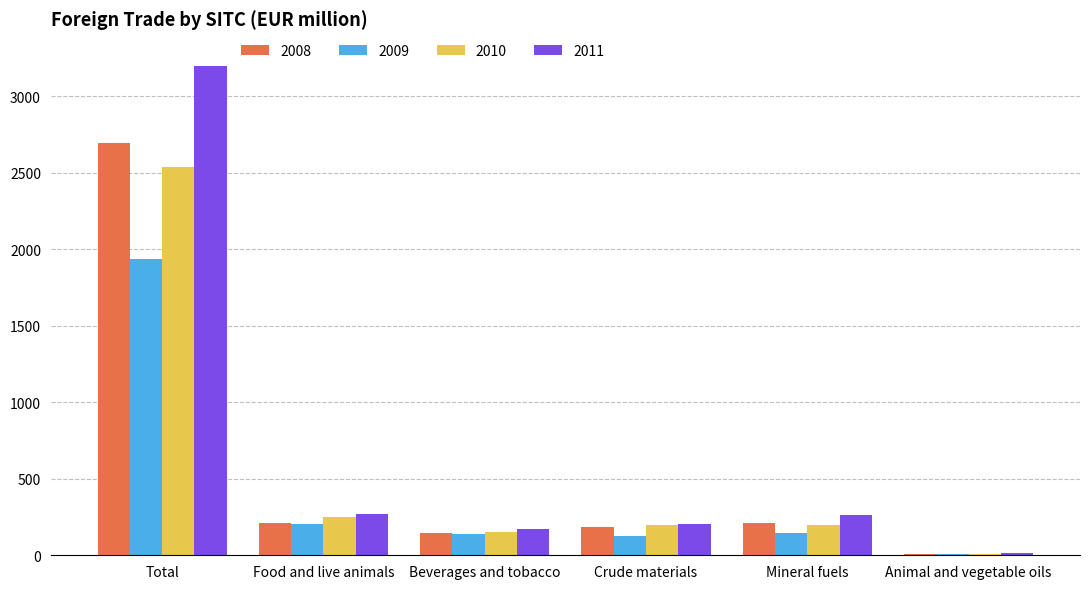

What is the total value across all series at Beverages and tobacco?

613.3